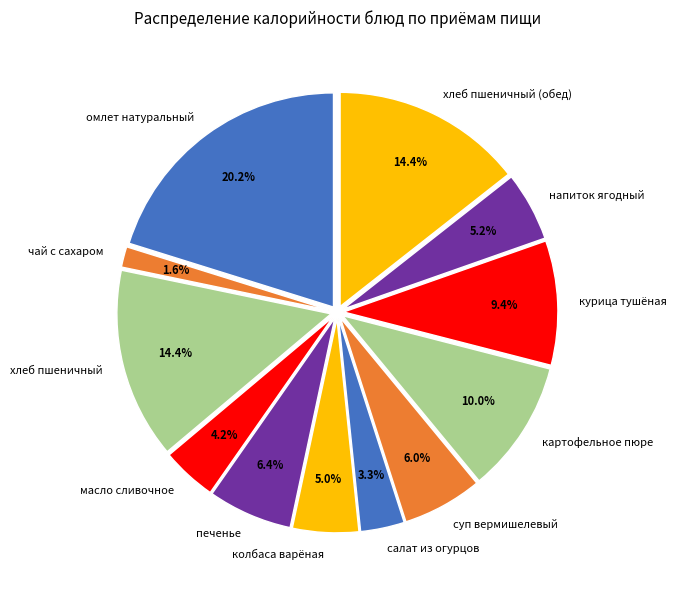

What is the smallest slice in the pie chart?

чай с сахаром